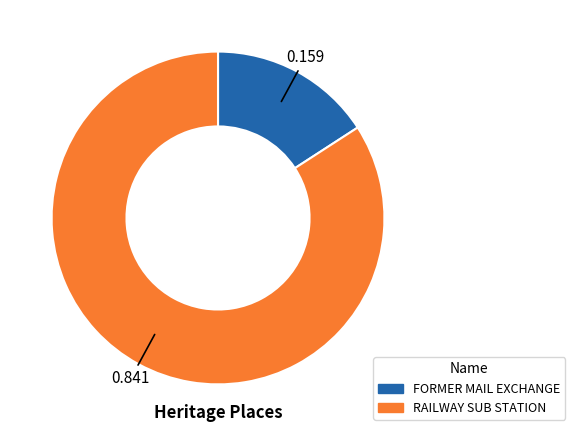

Rank the categories by value from highest to lowest.

RAILWAY SUB STATION, FORMER MAIL EXCHANGE